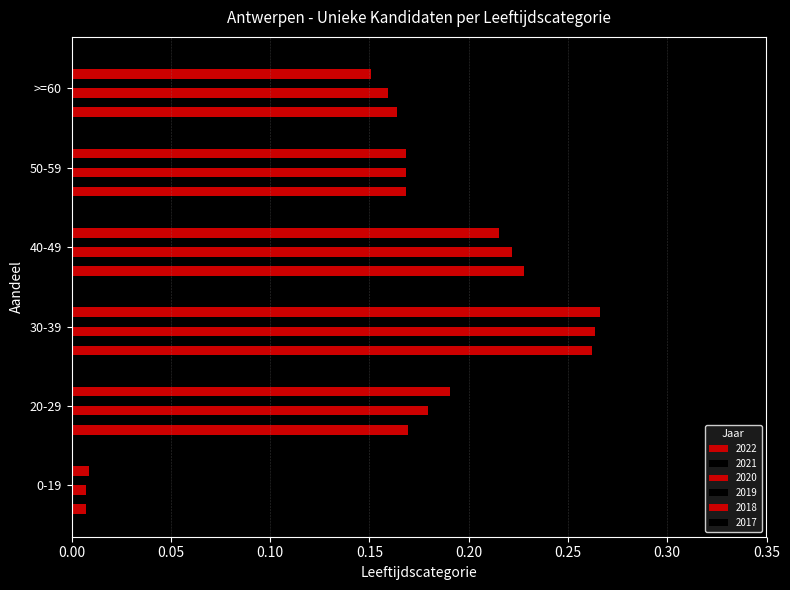

Is it true that 2020 equals 0.2 at 40-49?

True